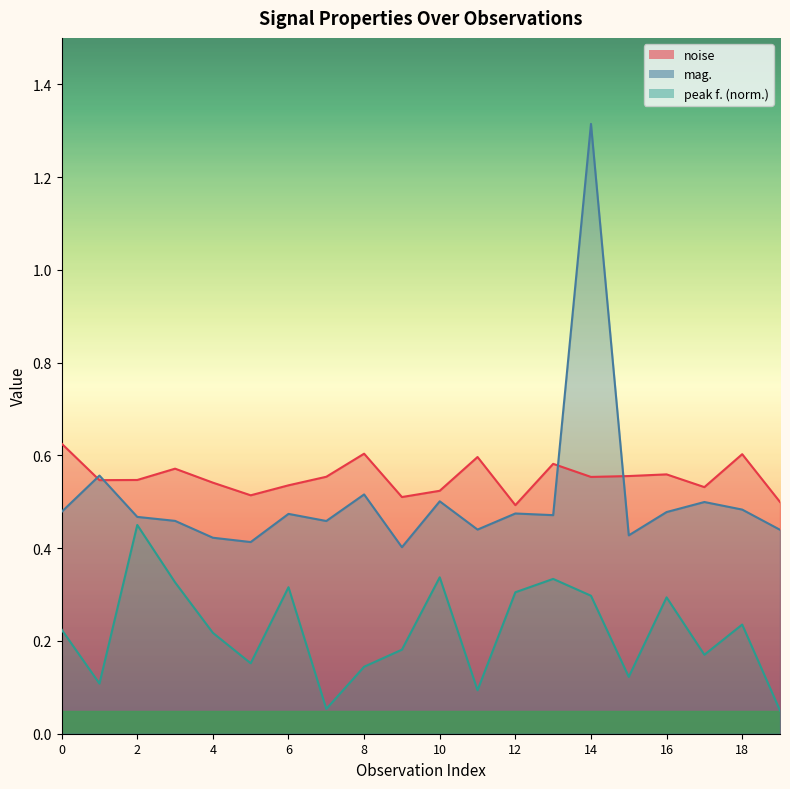

Which category has the highest value across all series?

14